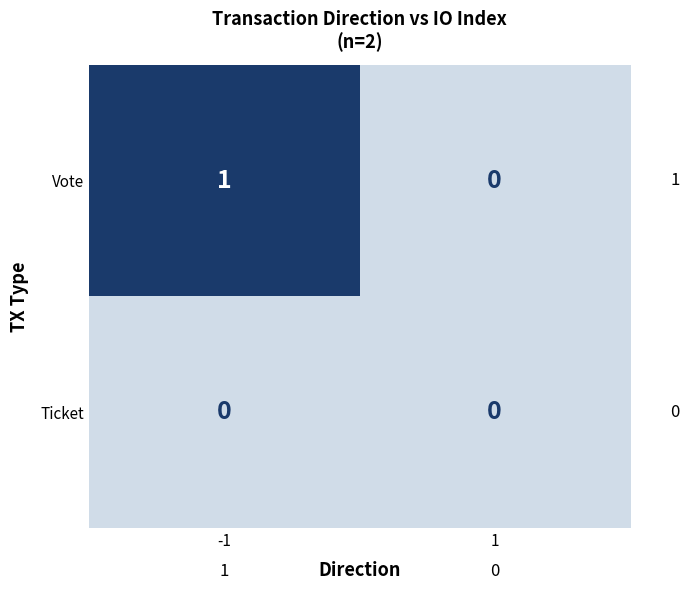

Which series changed the most between -1 and 1?

Vote